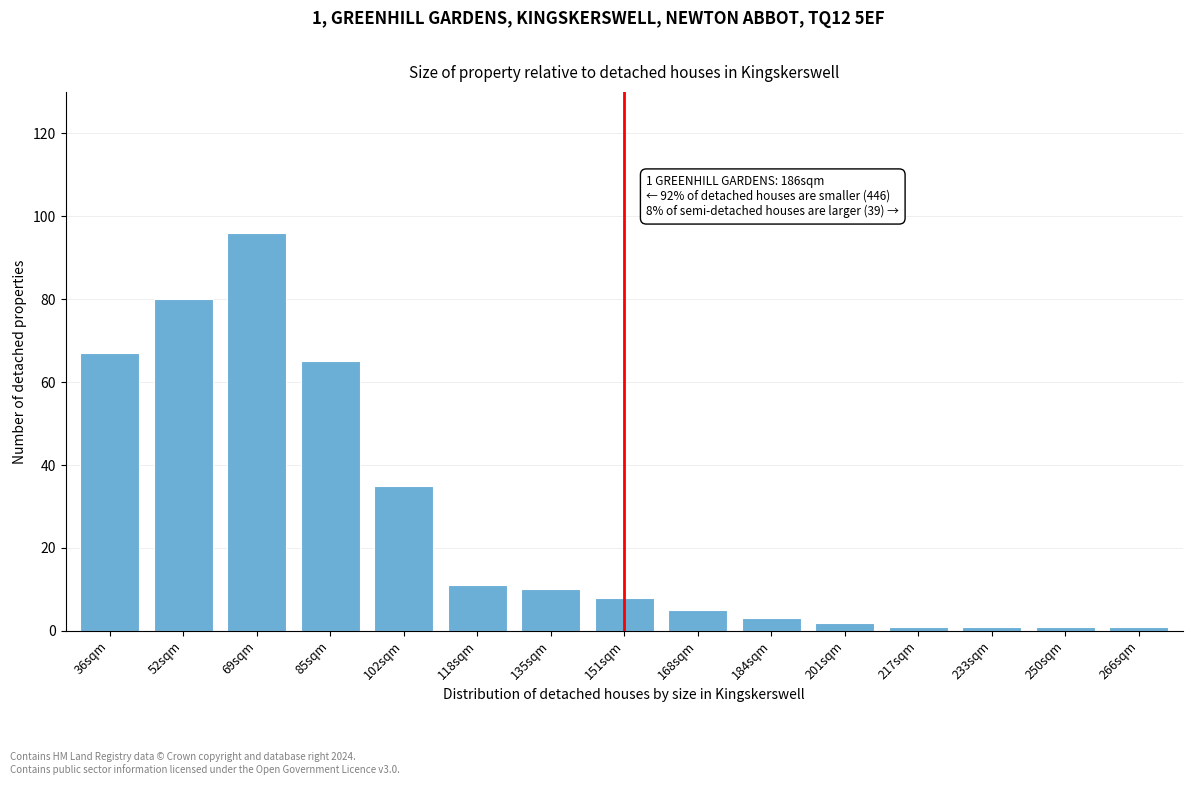

Reading left to right, transcribe all the data shown in this chart.

67	80	96	65	35	11	10	8	5	3	2	1	1	1	1